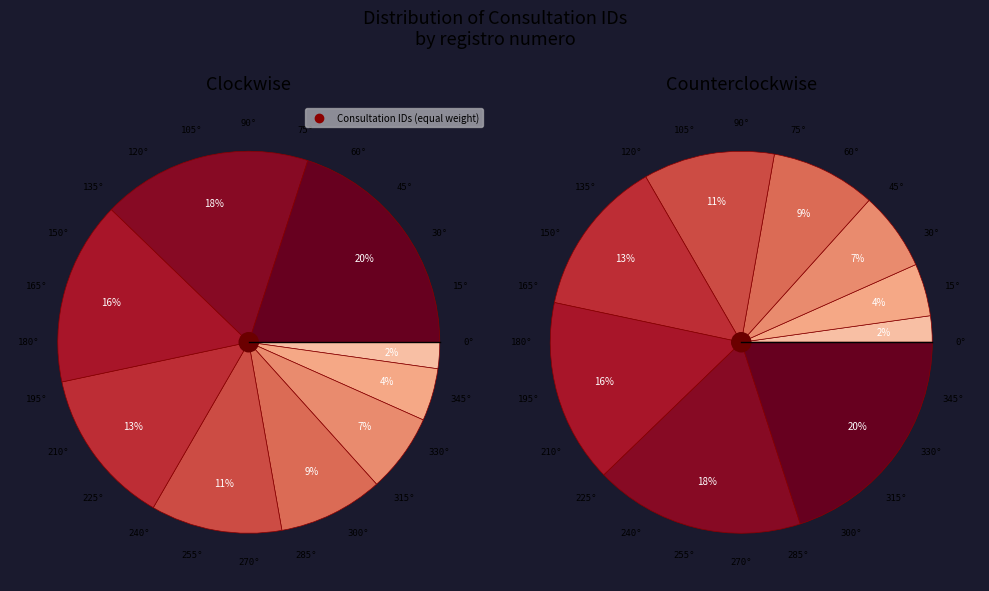

What percentage do 43672 and 43661 together represent?

20.0%